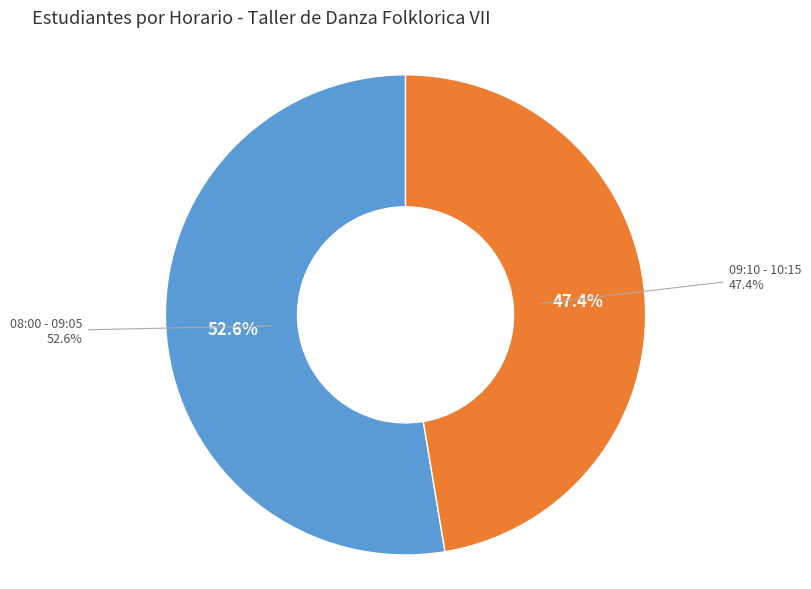

What percentage is the 09:10 - 10:15 slice, to the nearest percent?

47%